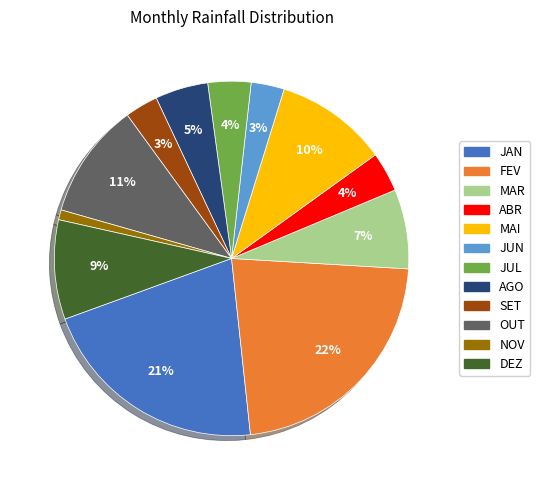

True or false: NOV accounts for 11% of the total.

False